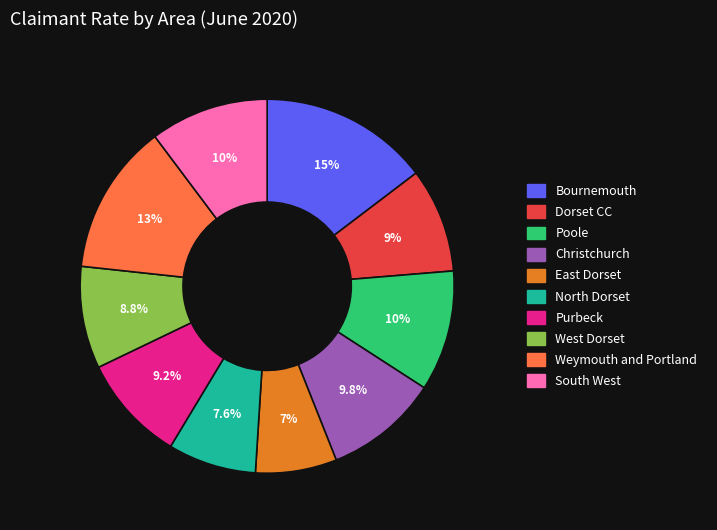

To the nearest percent, what is the average slice percentage?

10%